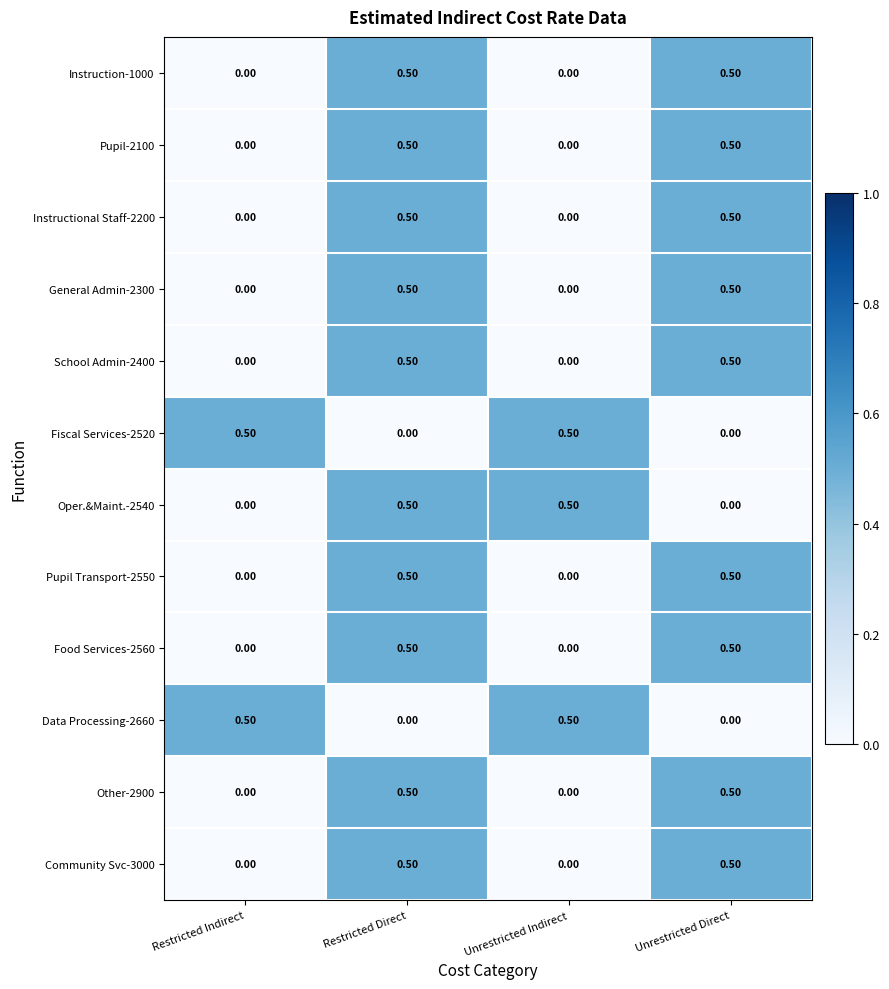

Which series changed the most between Restricted Direct and Unrestricted Direct?

Oper.&Maint.-2540